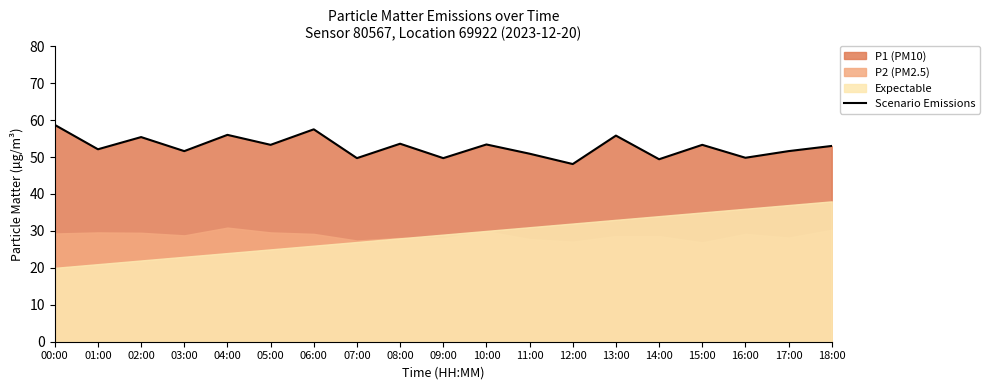

Is it true that Scenario Emissions equals 53.3 at 05:00?

True